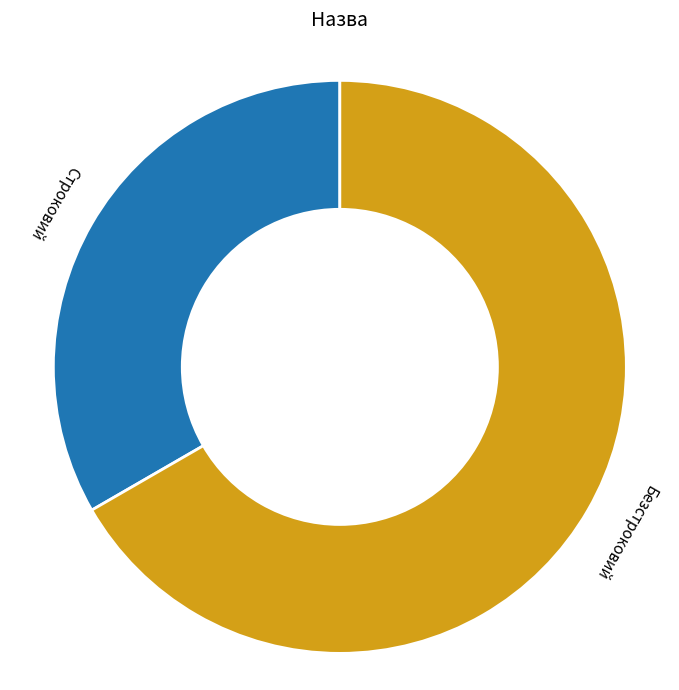

Which has a higher value, Безстроковий or Строковий?

Безстроковий